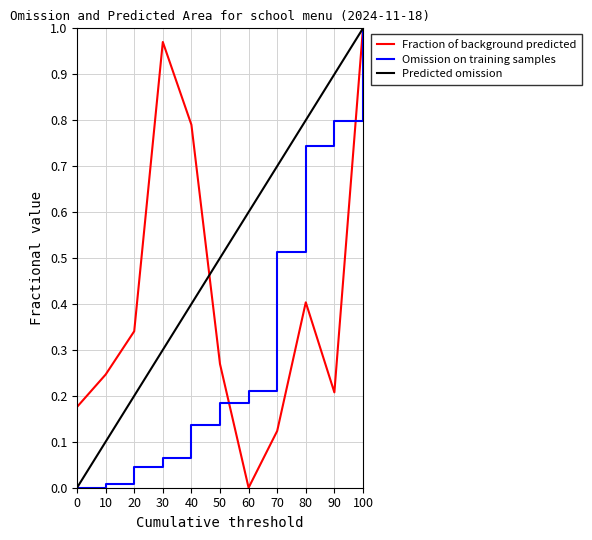

At which category is the sum across all series the highest?

100